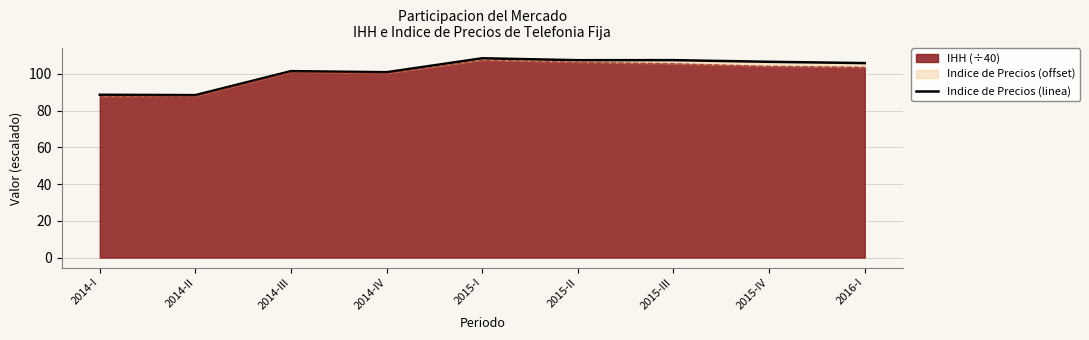

List the labels in order of value, smallest first.

2014-II, 2014-I, 2014-IV, 2014-III, 2016-I, 2015-IV, 2015-II, 2015-III, 2015-I